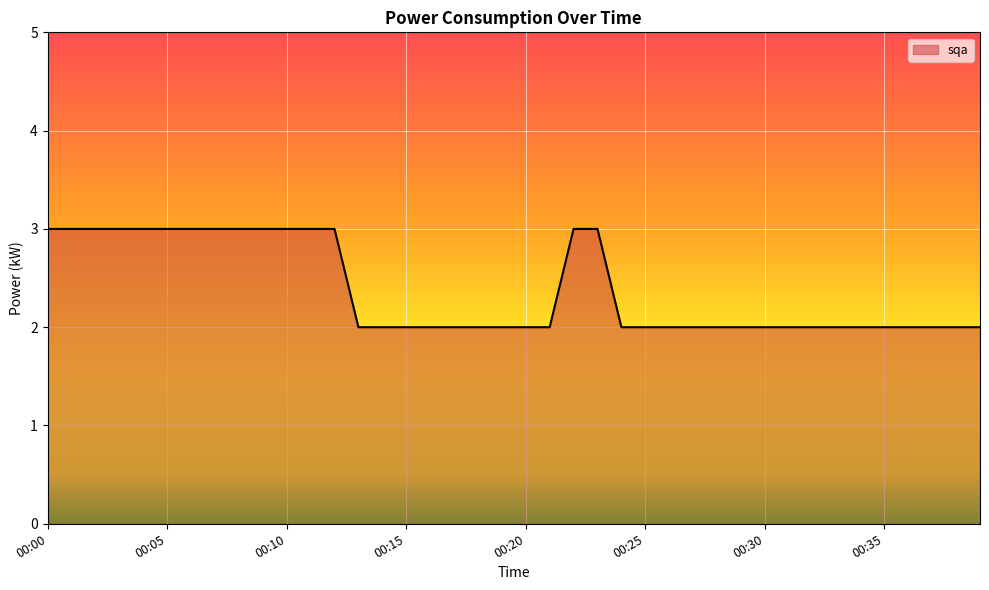

What is the greatest value displayed?

3